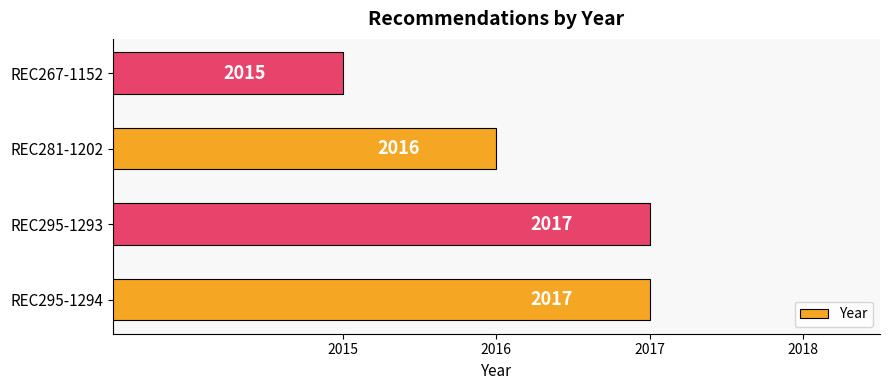

How many bars are there in total?

4